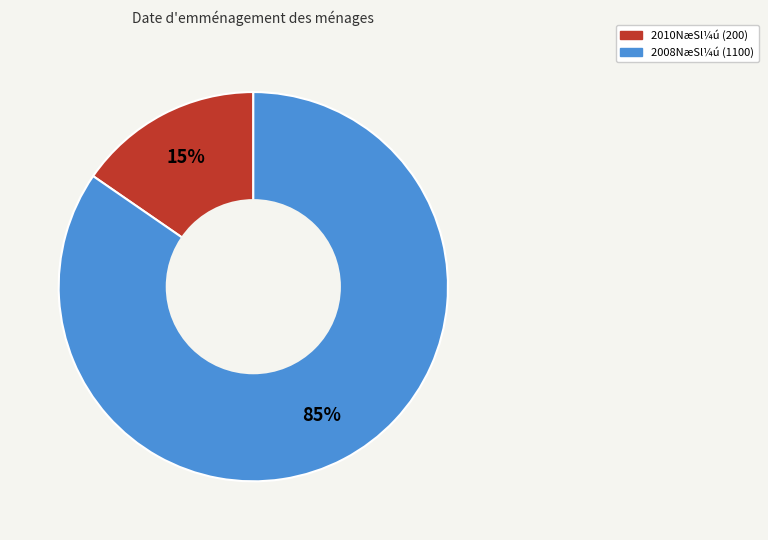

To the nearest percent, what is the average slice percentage?

50%